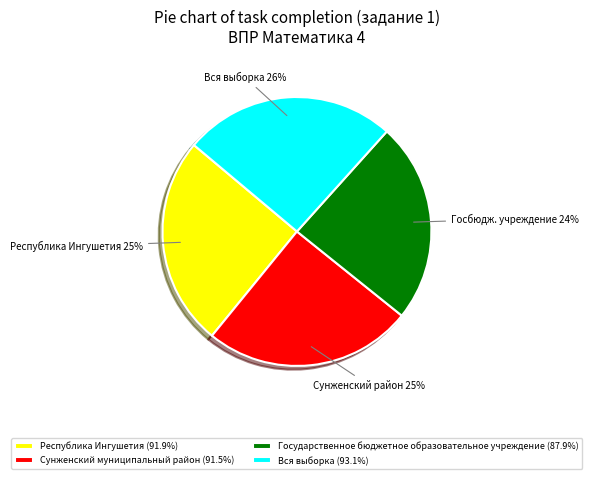

What is the smallest slice in the pie chart?

Государственное бюджетное образовательное учреждение